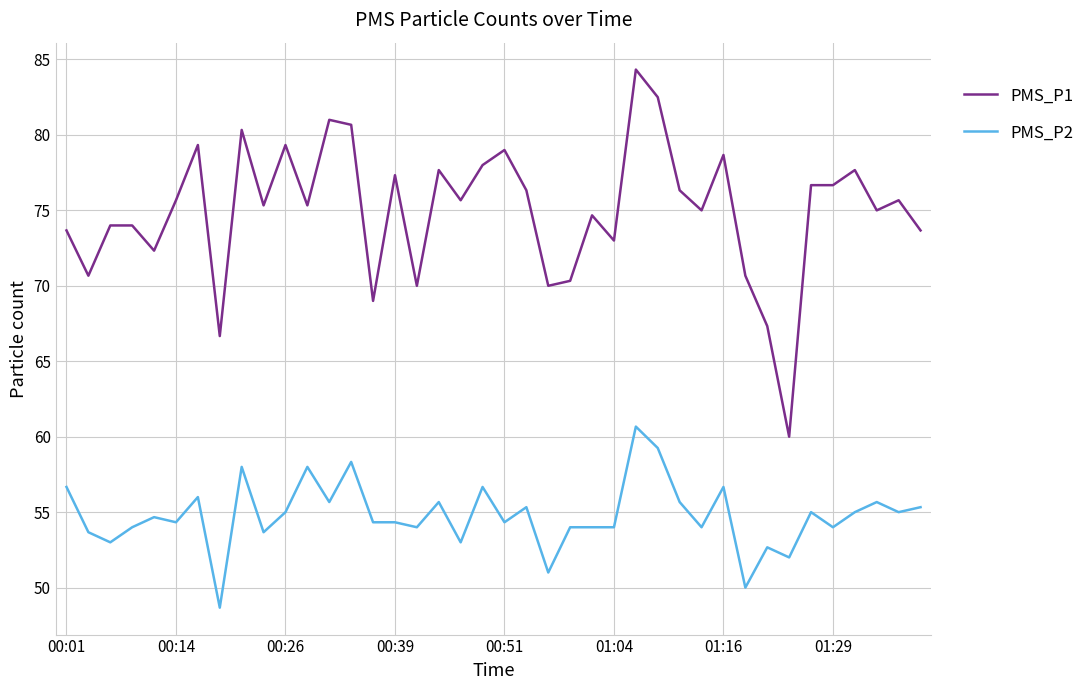

Does the chart display data point markers on the line(s)?

No